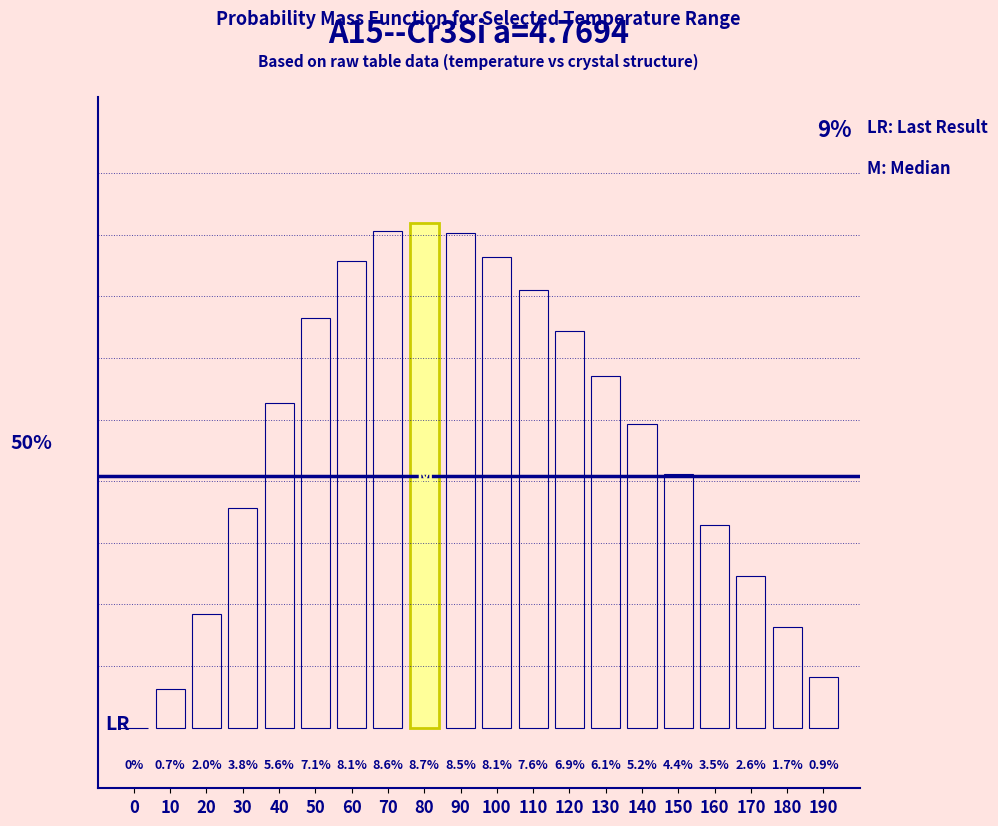

Are the bars horizontal?

No